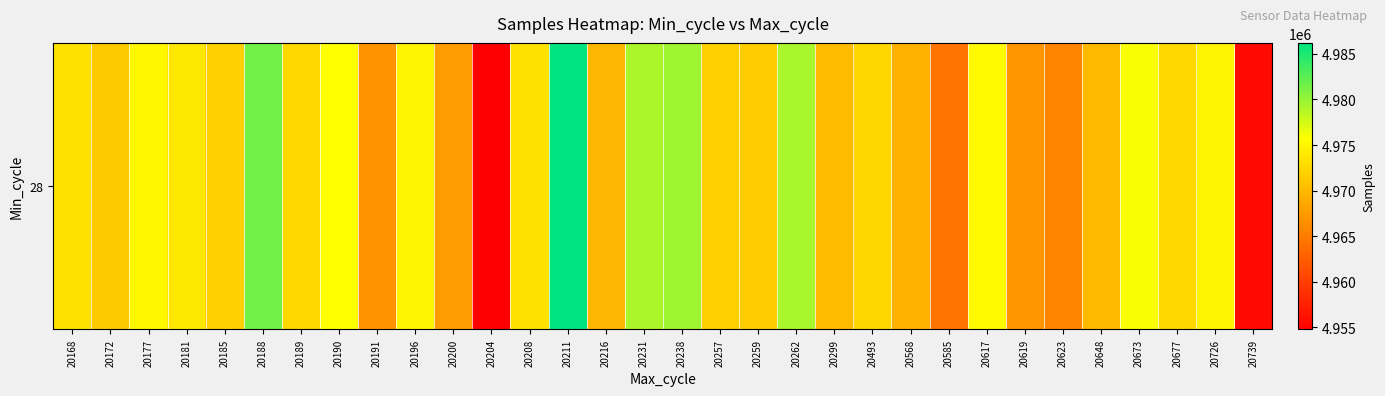

Approximately how many times larger is the value at 20185 compared to 20623?

1.0